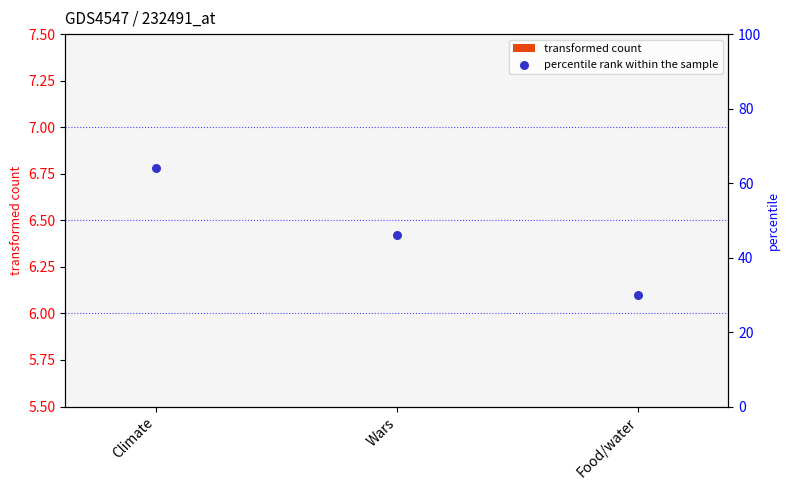

What are all the series names shown in the legend?

transformed count, percentile rank within the sample